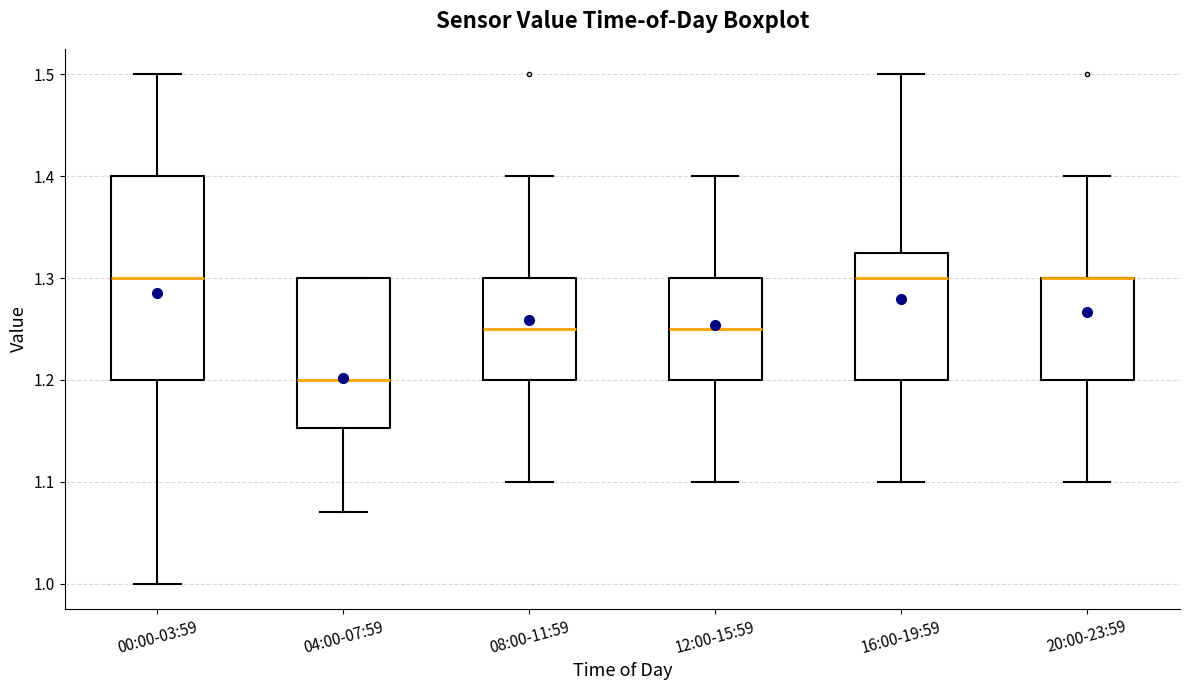

Where is the lower edge of the box for 00:00-03:59 on the y-axis? The values are not printed on the chart, so give them approximately, as read against the axis.

1.20